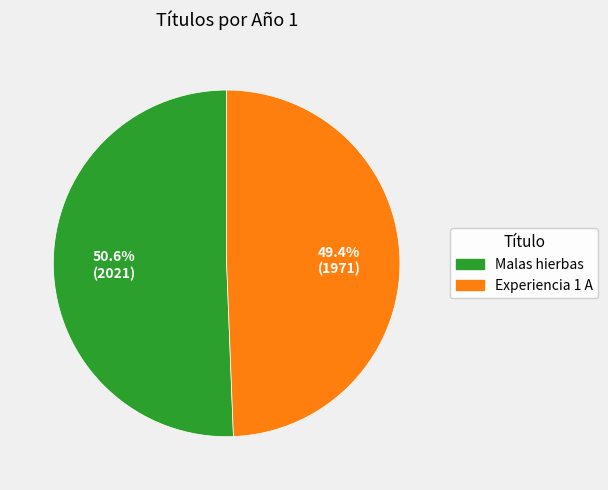

What is the ratio of the value at Experiencia 1 A to the value at Malas hierbas?

1.0